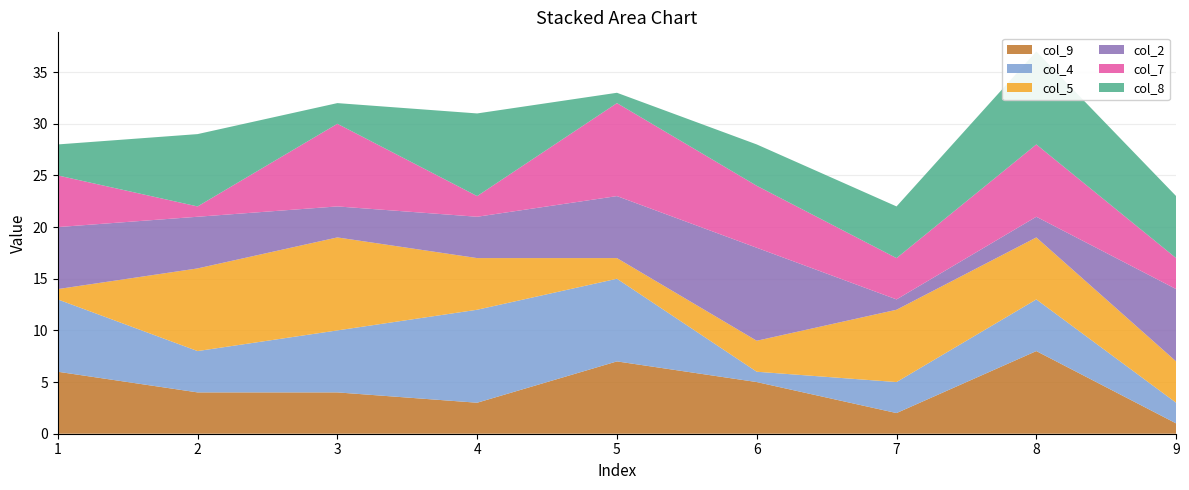

Reading left to right, transcribe all the data shown in this chart.

col_9: 1=6	2=4	3=4	4=3	5=7	6=5	7=2	8=8	9=1
col_4: 1=7	2=4	3=6	4=9	5=8	6=1	7=3	8=5	9=2
col_5: 1=1	2=8	3=9	4=5	5=2	6=3	7=7	8=6	9=4
col_2: 1=6	2=5	3=3	4=4	5=6	6=9	7=1	8=2	9=7
col_7: 1=5	2=1	3=8	4=2	5=9	6=6	7=4	8=7	9=3
col_8: 1=3	2=7	3=2	4=8	5=1	6=4	7=5	8=9	9=6